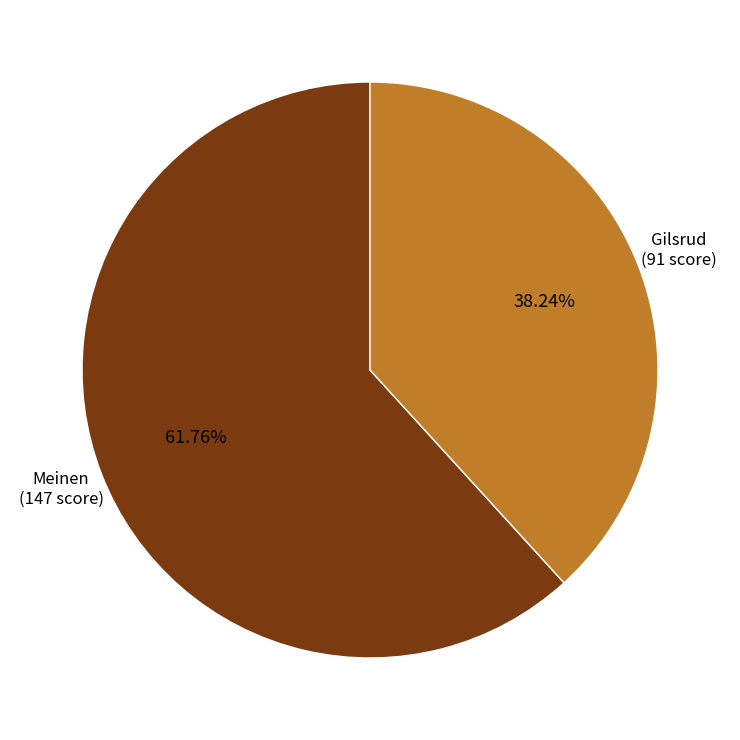

To the nearest percent, what is the average slice percentage?

50%